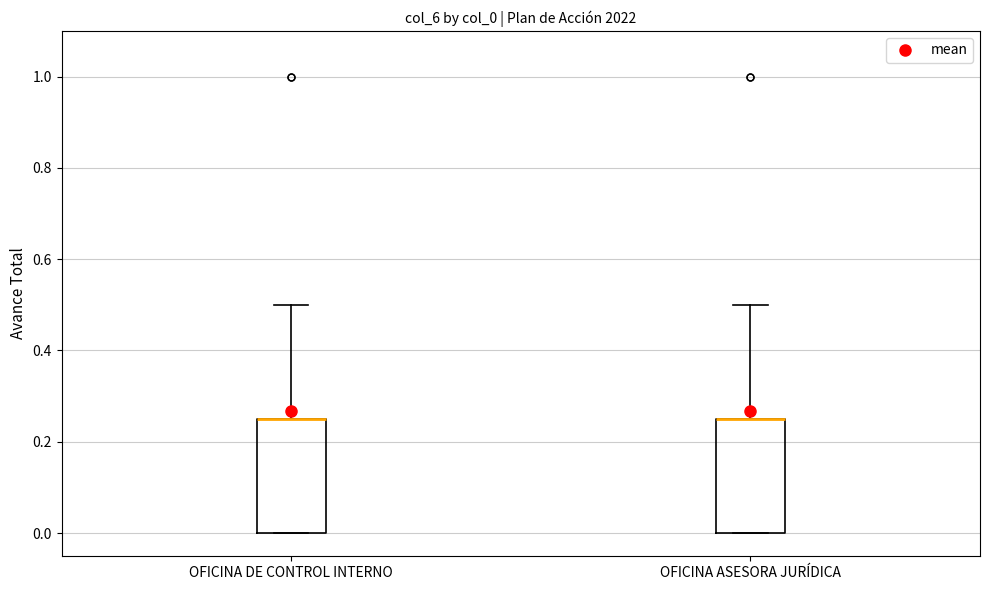

Reading left to right, read every box against the y-axis: the position of its median line, the range the box covers, and the ends of its whiskers. The values are not printed on the chart, so give them approximately, as read against the axis.

OFICINA DE CONTROL INTERNO: median 0.26 (drawn on the box's upper edge), box 0.00 to 0.26, whiskers 0.00 to 0.50
OFICINA ASESORA JURÍDICA: median 0.26 (drawn on the box's upper edge), box 0.00 to 0.26, whiskers 0.00 to 0.50